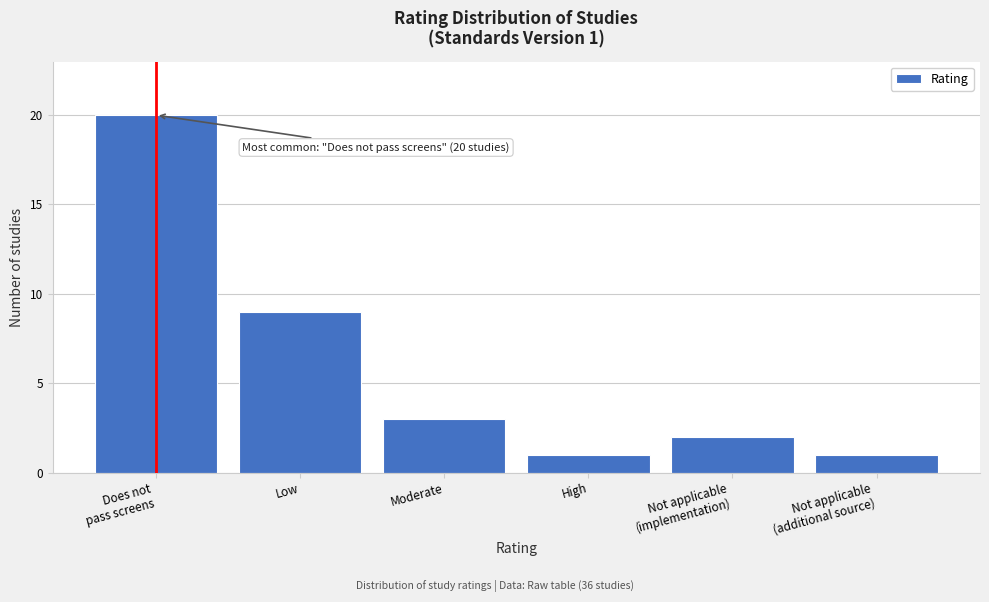

Reading left to right, what are all the values shown in this chart?

20	9	3	1	2	1